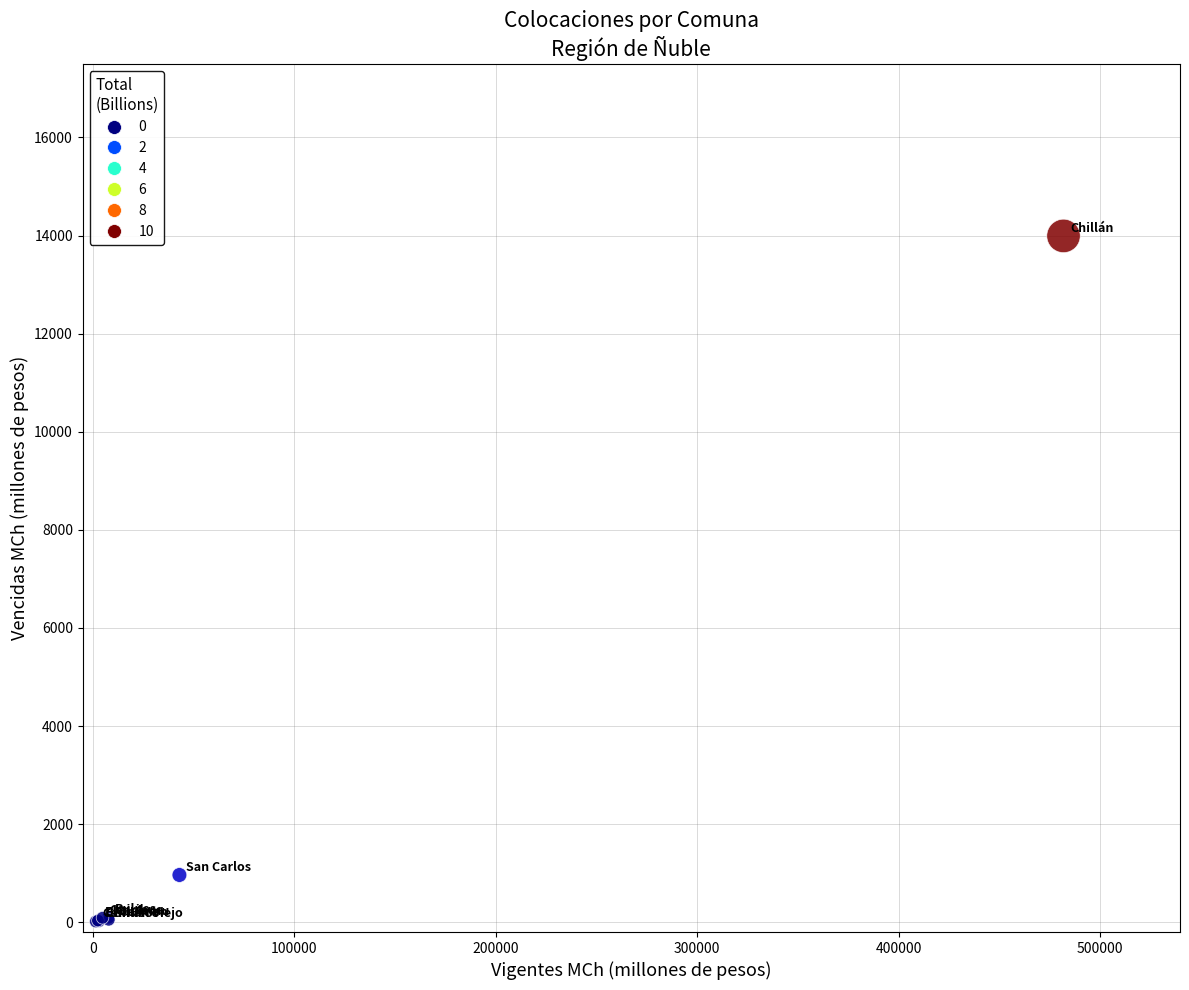

What Y value in the scatter plot is closest to 7003?

963.2